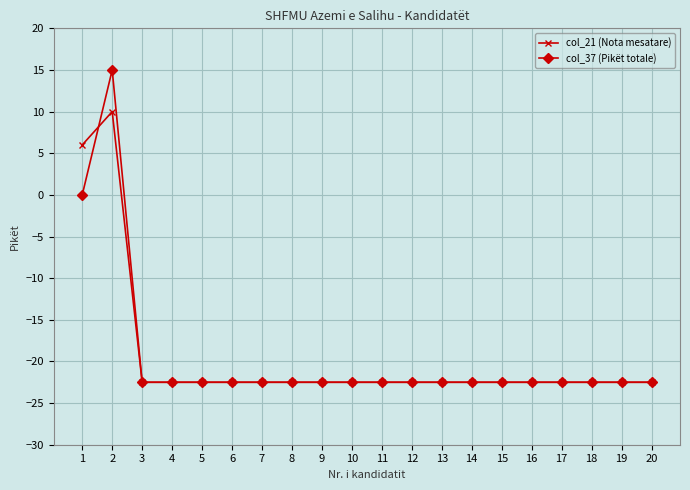

What are all the series names shown in the legend?

col_21 (Nota mesatare), col_37 (Pikët totale)